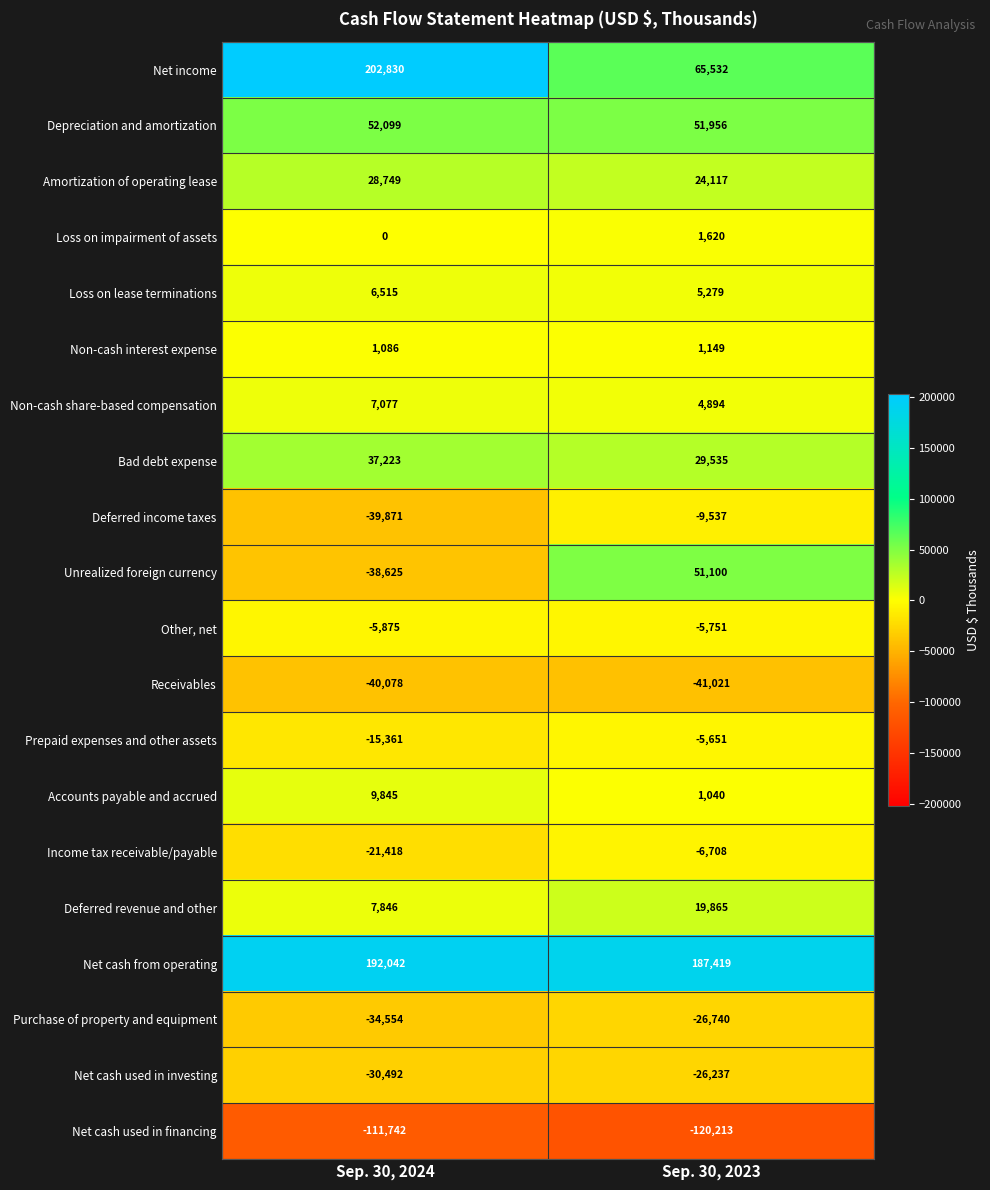

Which series has the widest spread of values?

Net income